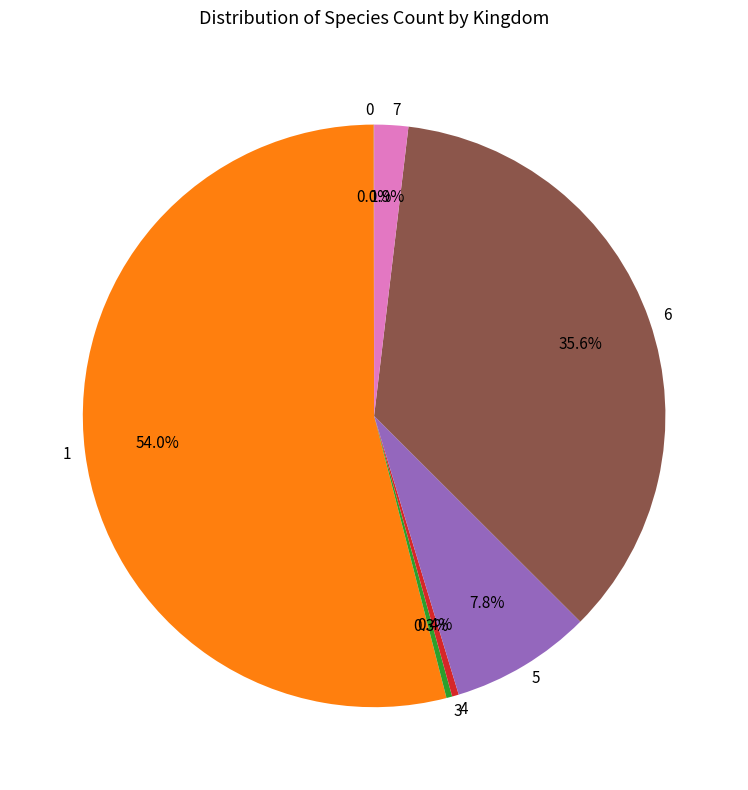

What is the largest slice in the pie chart?

1